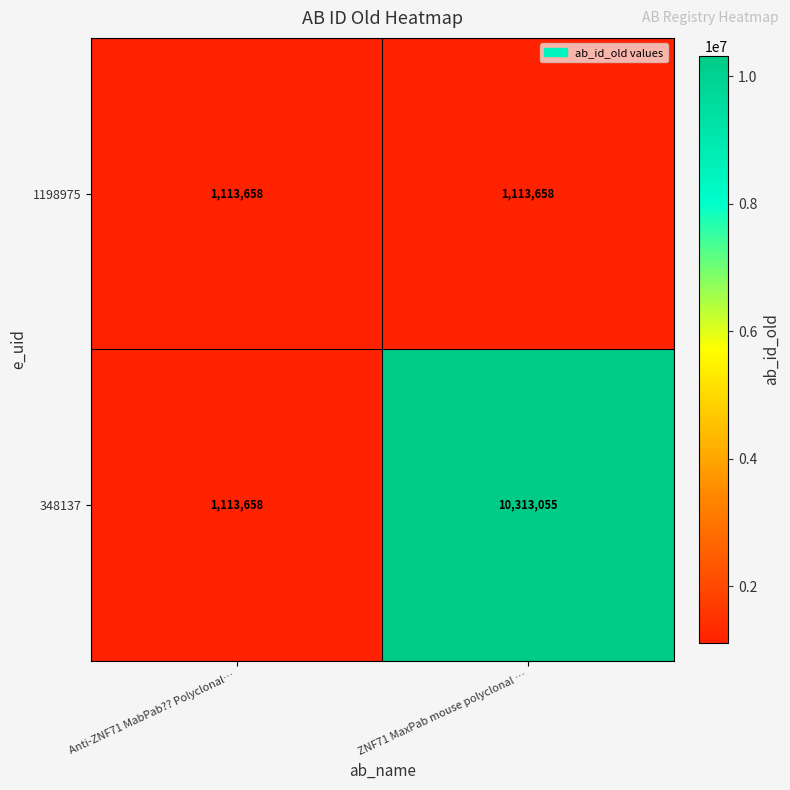

What is the maximum value shown in the chart?

10313055